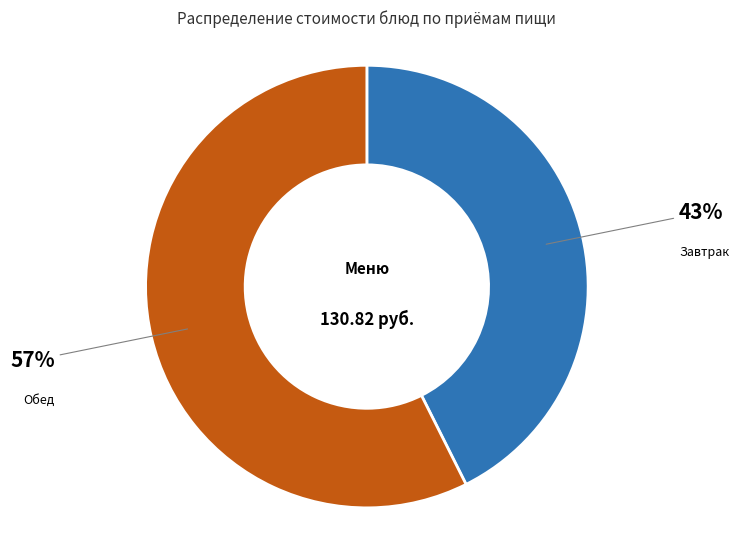

Is there any slice that represents more than half of the pie?

Yes